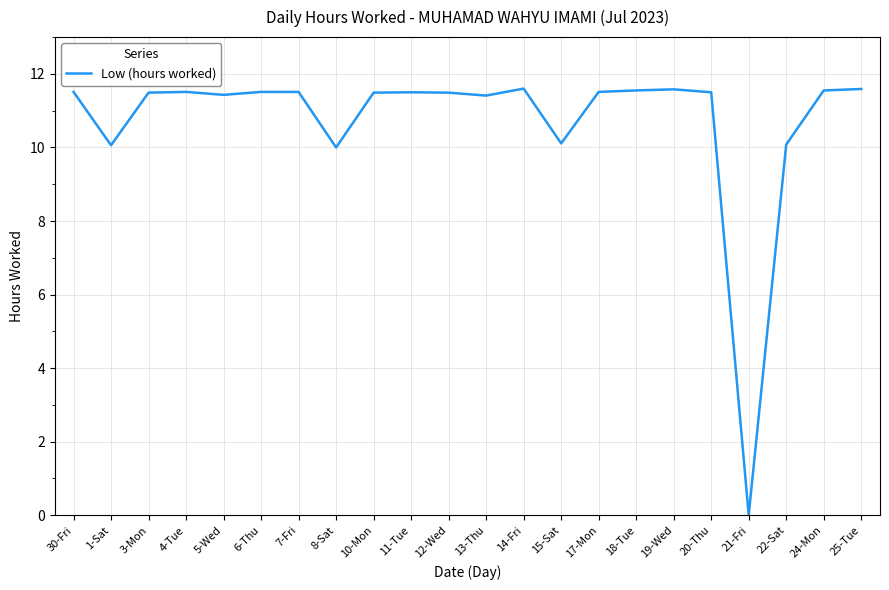

Count the number of data series in this chart.

1